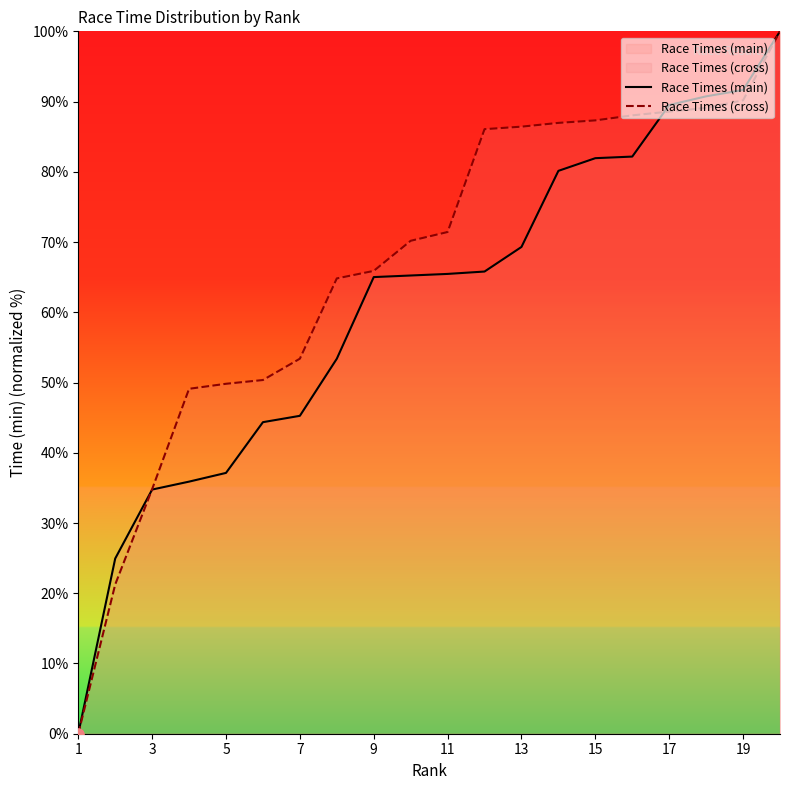

Which series has the largest total across all categories?

Race Times (cross)